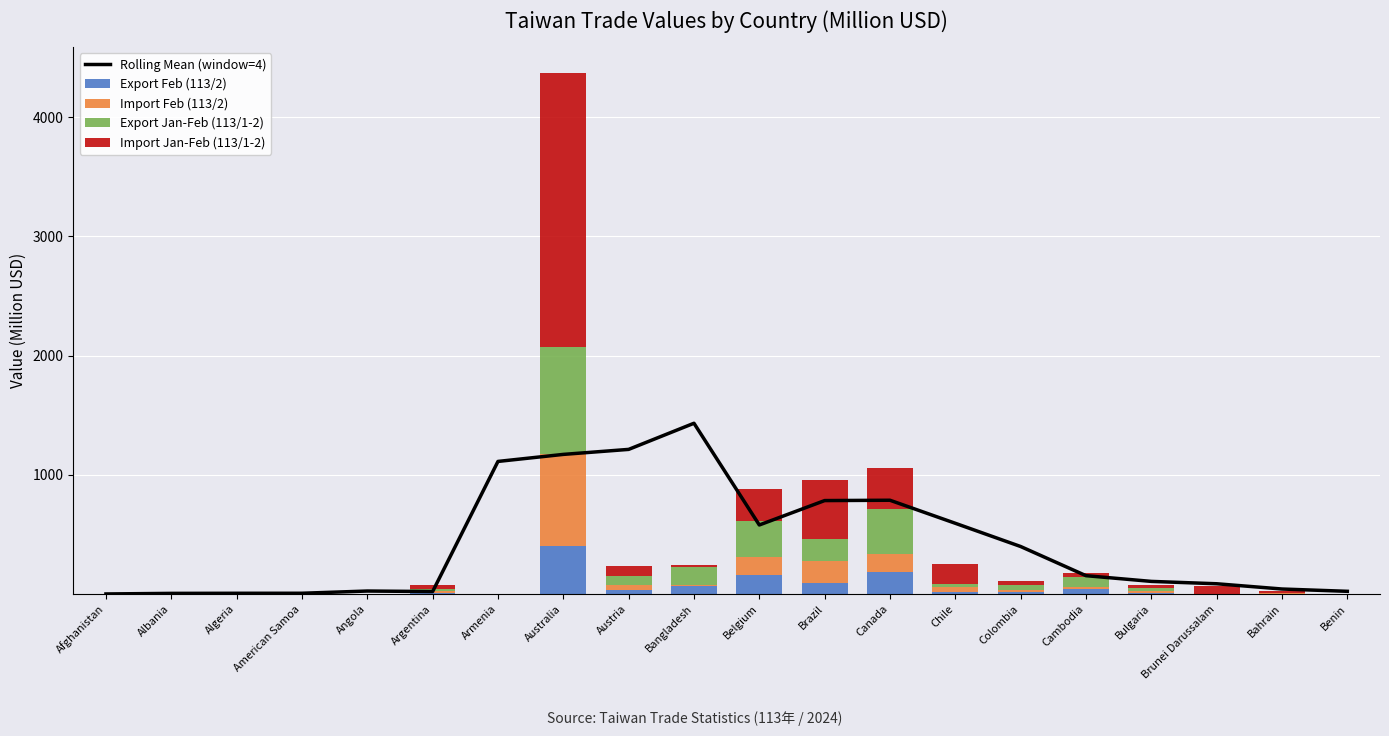

How many positive values does the Import Jan-Feb (113/1-2) series have?

19